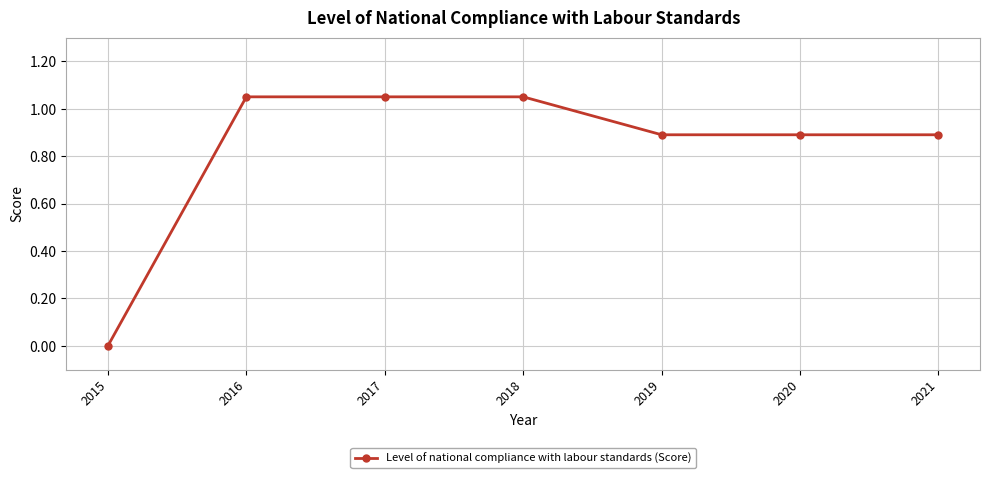

The chart shows a value of -0.6 at 2015. True or false?

False